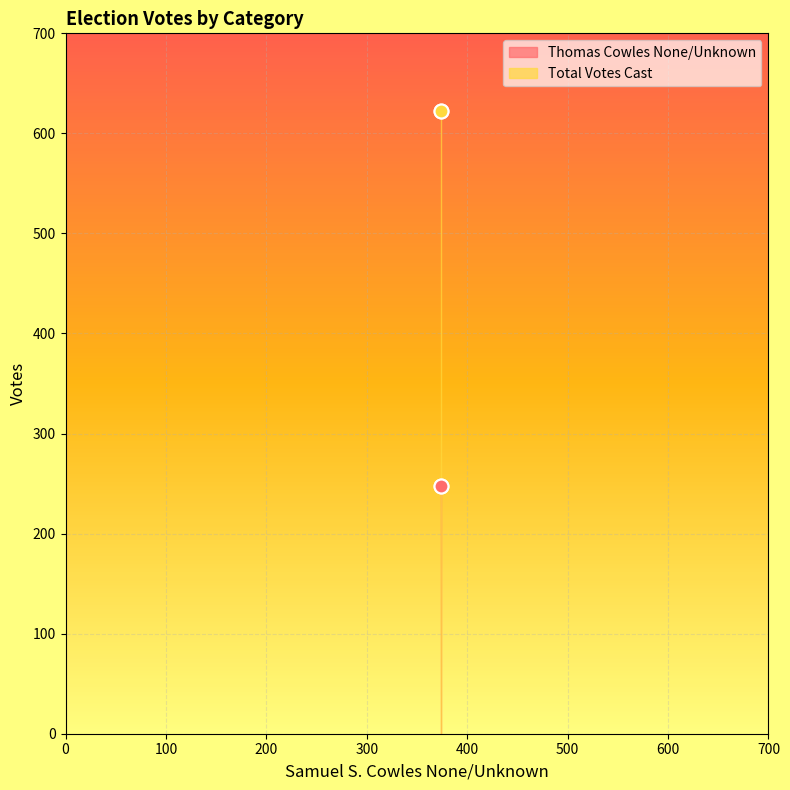

Which series has the largest total across all categories?

Total Votes Cast